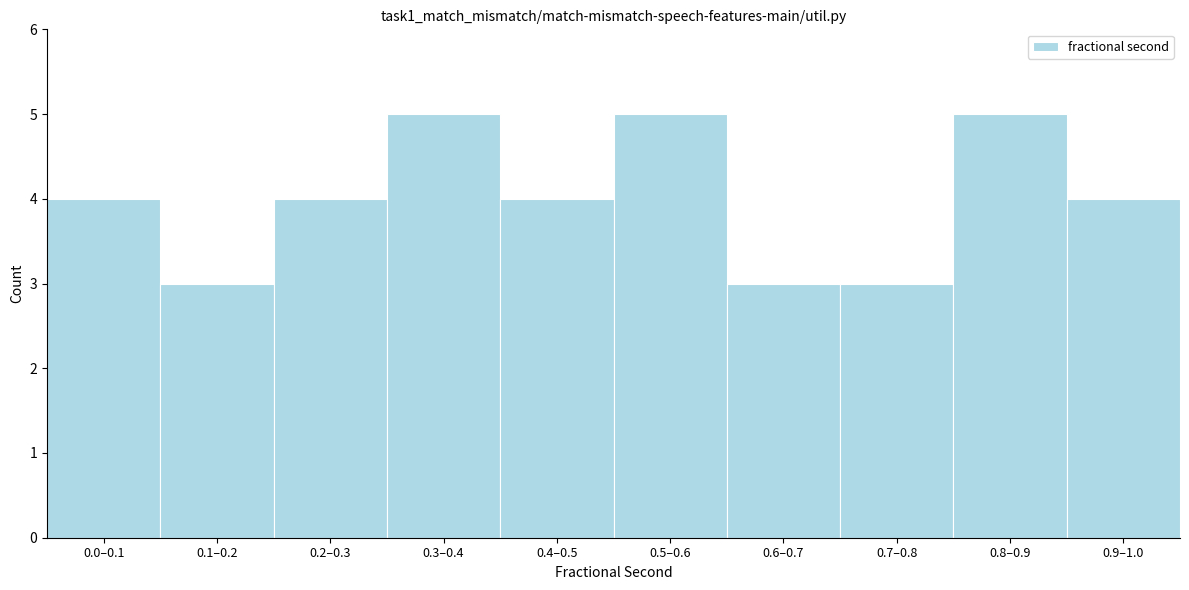

Reading left to right, extract all data points from this chart.

0.0–0.1=4	0.1–0.2=3	0.2–0.3=4	0.3–0.4=5	0.4–0.5=4	0.5–0.6=5	0.6–0.7=3	0.7–0.8=3	0.8–0.9=5	0.9–1.0=4